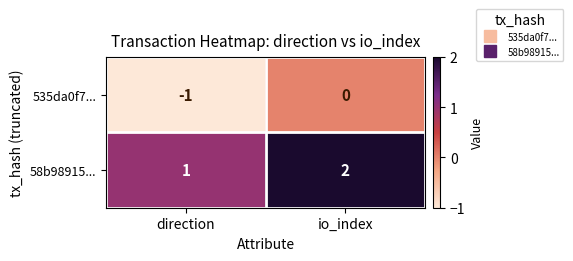

Where is 535da0f7... nearest to the value 0?

io_index